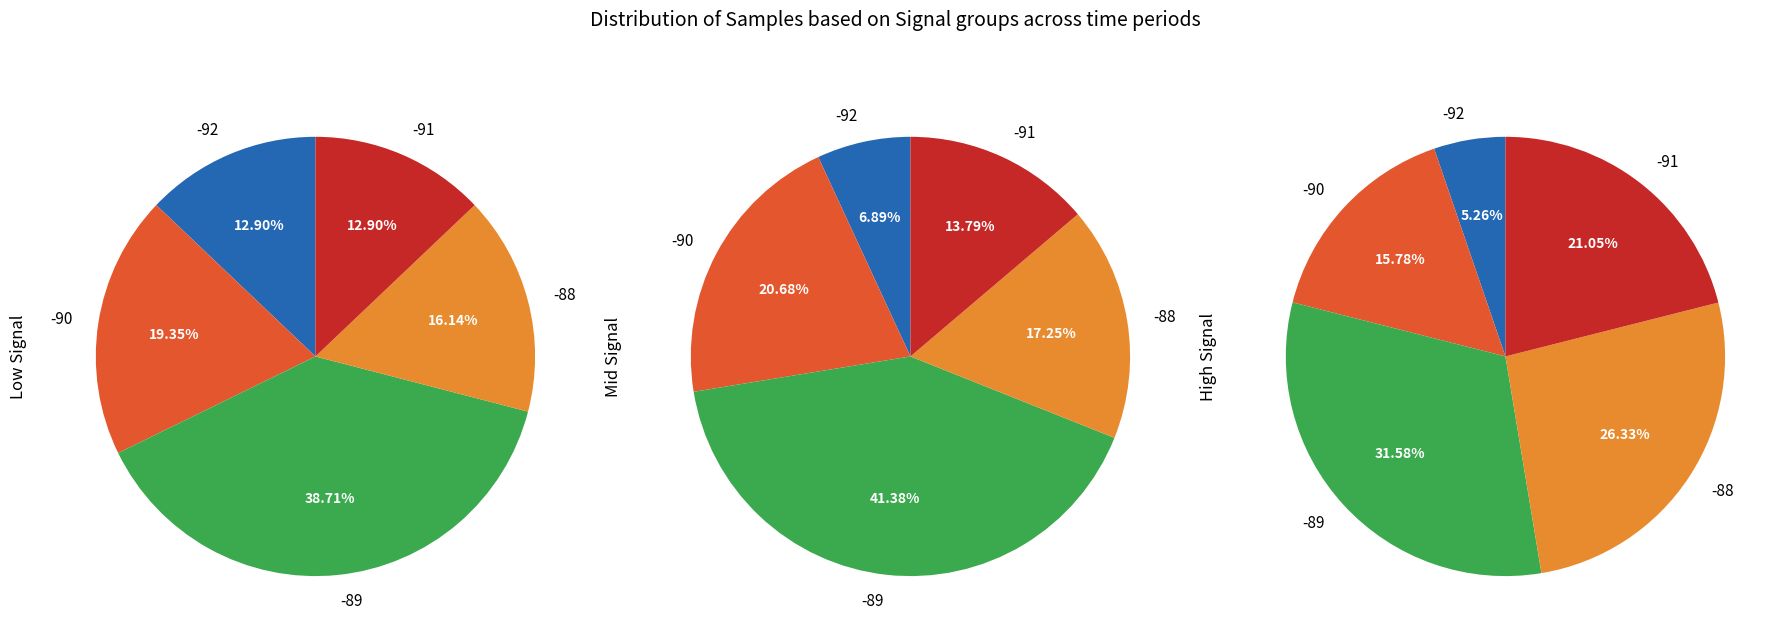

Does 18 represent more than half of the total?

No